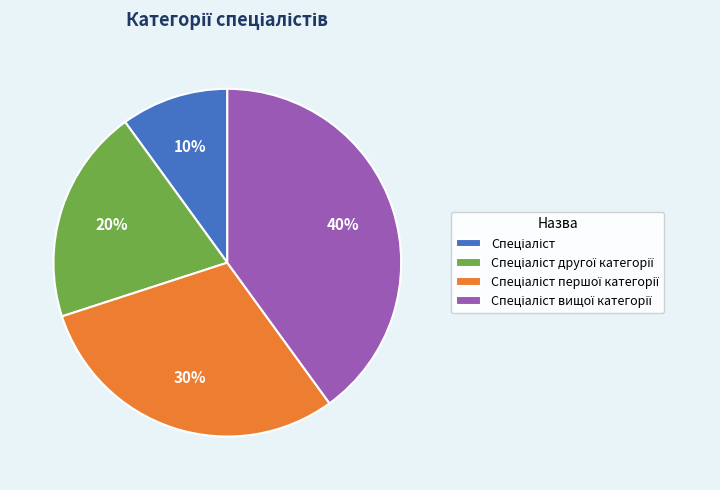

Does any single category account for the majority?

No